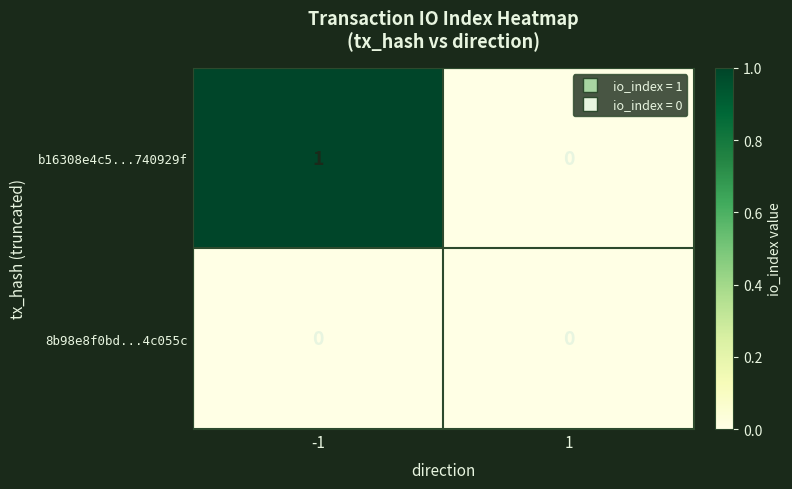

List the series in order of their peak value, lowest first.

8b98e8f0bd...4c055c, b16308e4c5...740929f